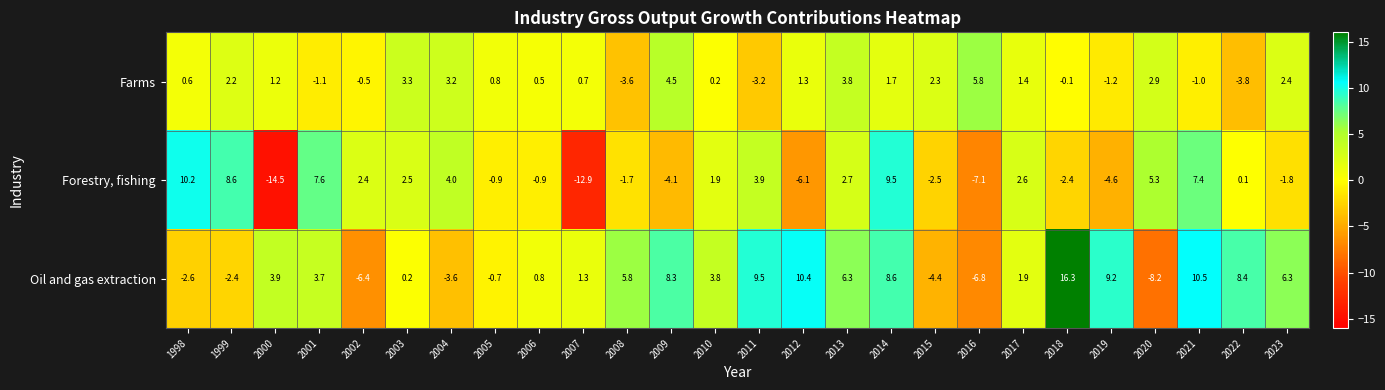

What is the maximum value shown in the chart?

16.3